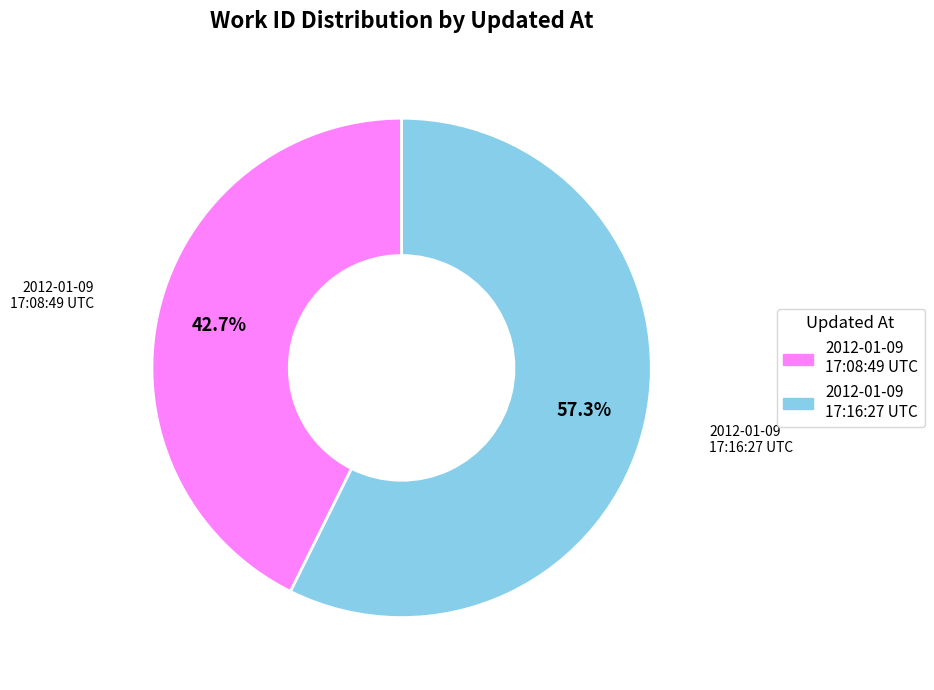

Between 2012-01-09 17:16:27 UTC and 2012-01-09 17:08:49 UTC, which is larger?

2012-01-09 17:16:27 UTC